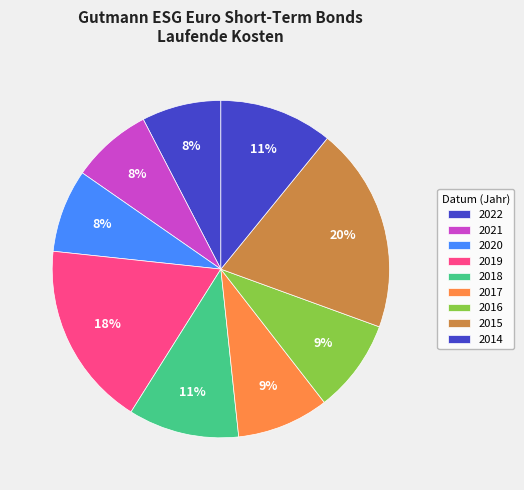

Count the number of slices in the pie.

9